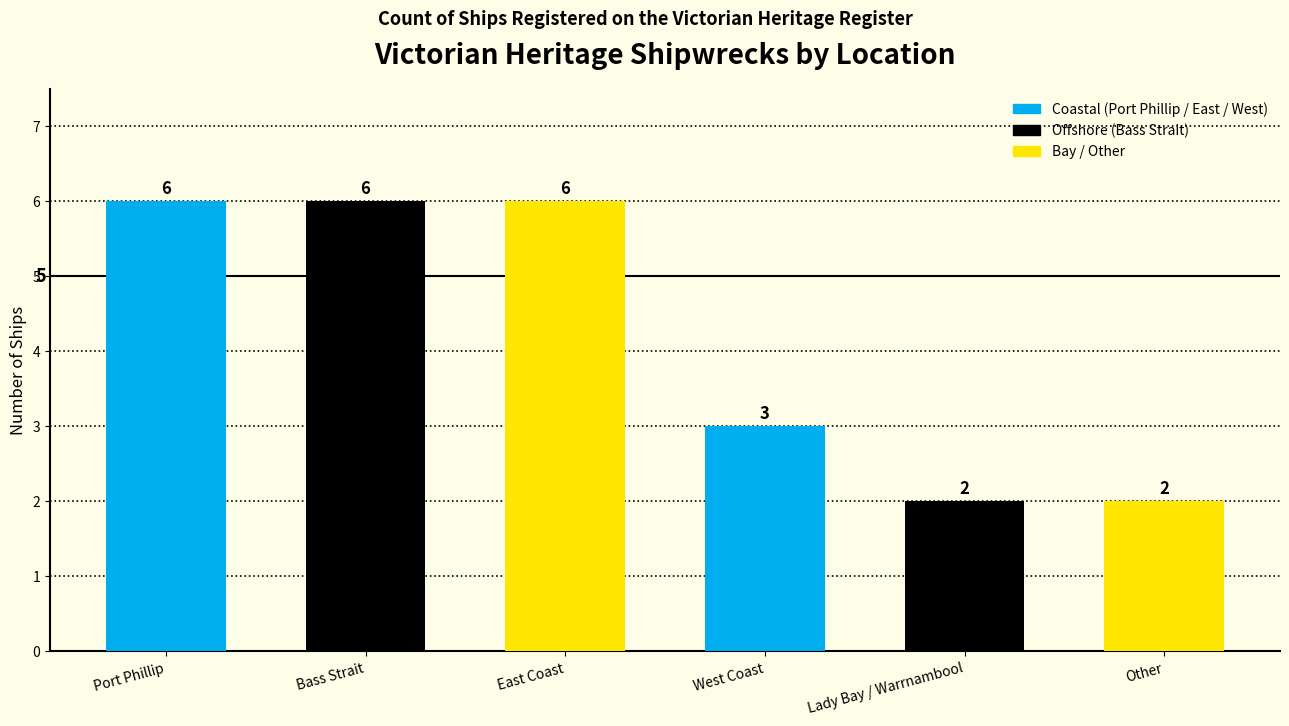

Count the values in the range 2 to 6.

6